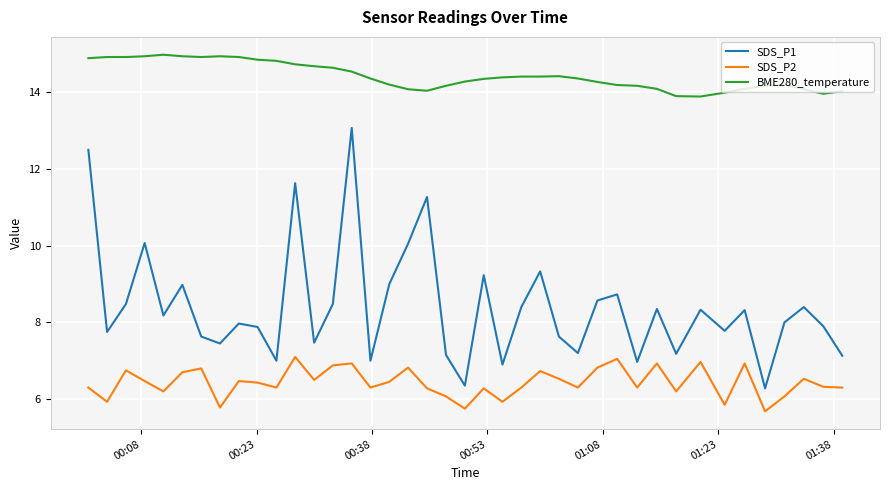

List the series in order of their peak value, lowest first.

SDS_P2, SDS_P1, BME280_temperature